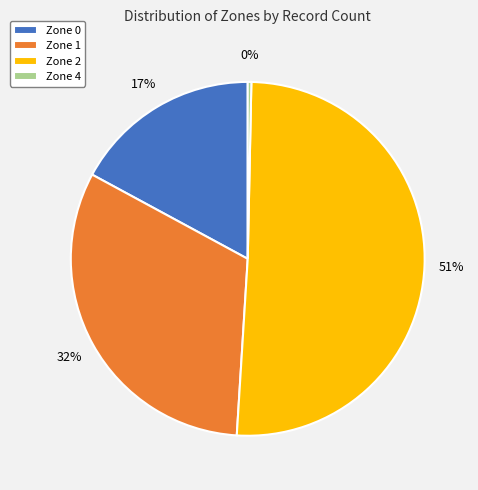

Is it true that Zone 4 is 0% of the pie?

True